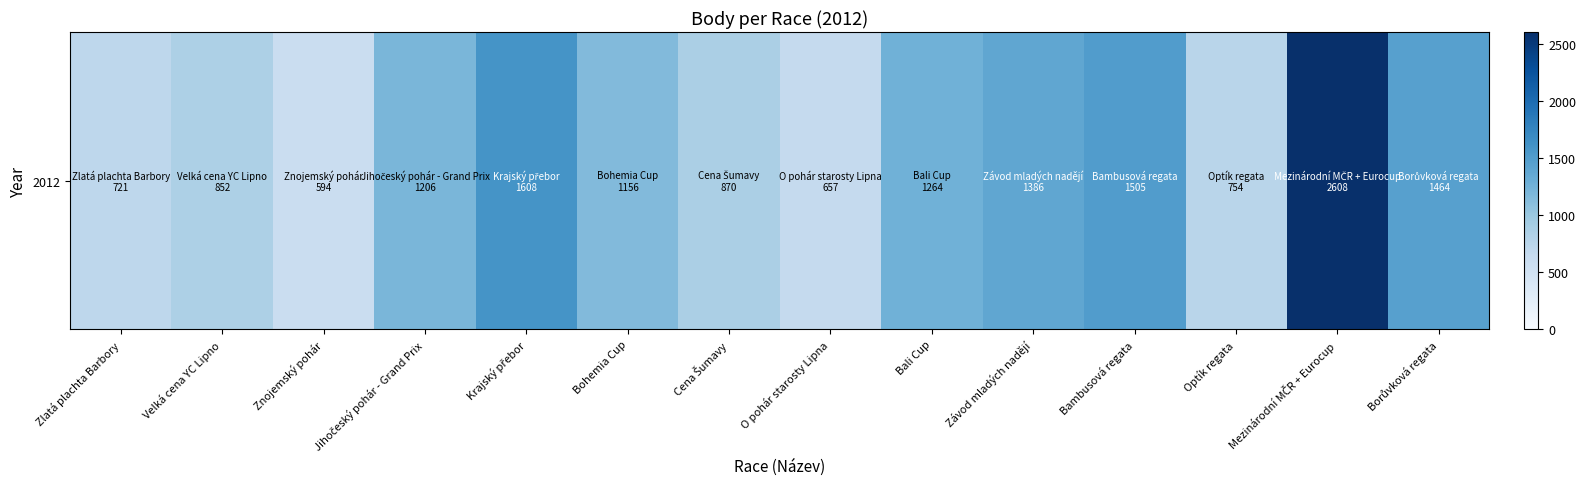

Reading left to right, transcribe all the data shown in this chart.

721	852	594	1206	1608	1156	870	657	1264	1386	1505	754	2608	1464